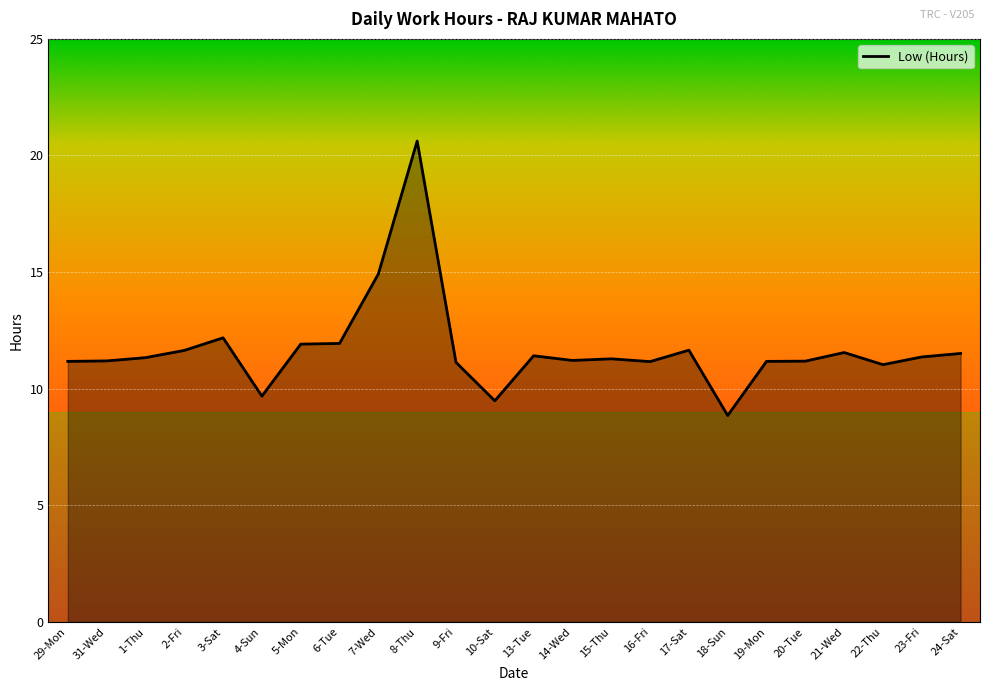

Does the chart have visible grid lines?

Yes